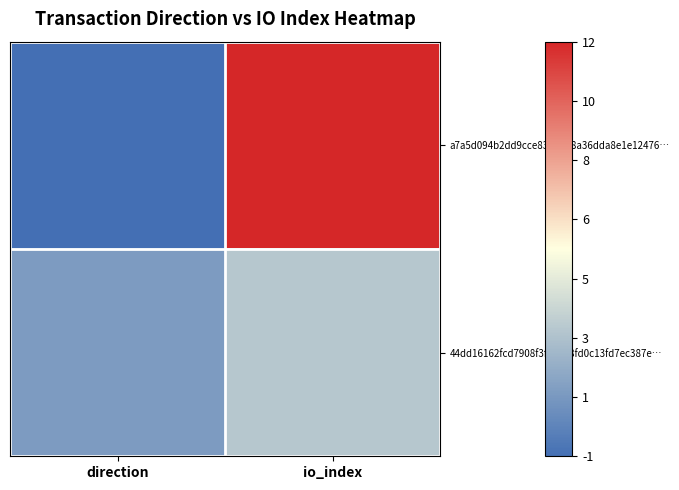

What is the smallest value displayed?

-1